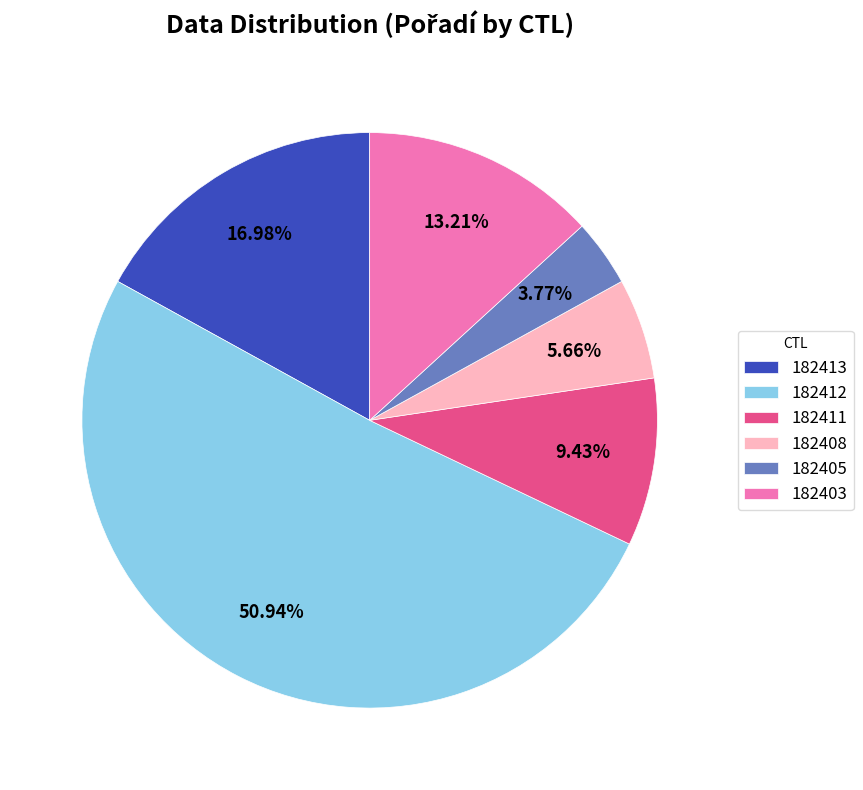

To the nearest percent, what portion does 182411 represent?

9%